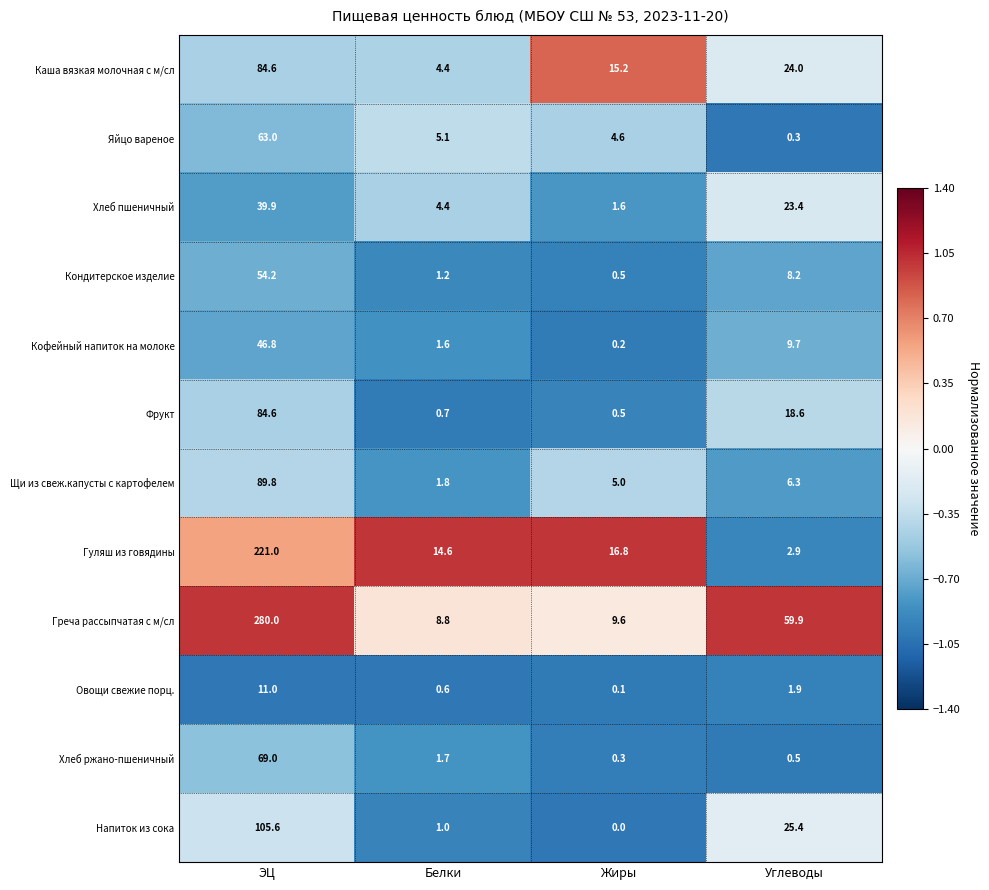

Which series has the largest range (max minus min)?

Греча рассыпчатая с м/сл